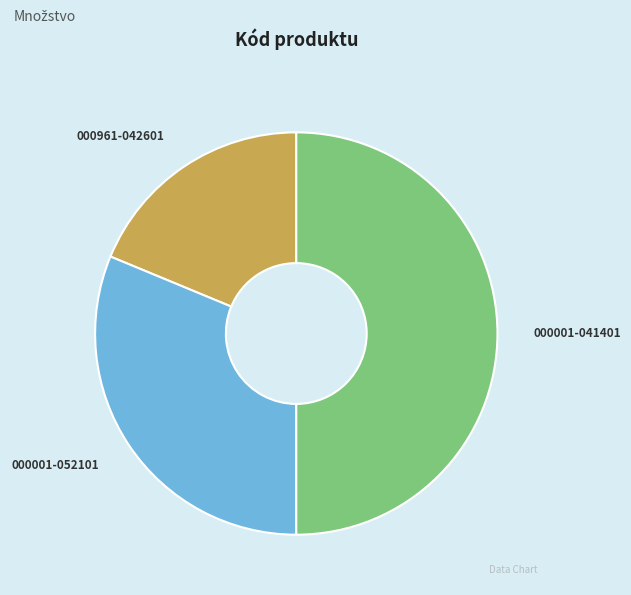

How many segments does this pie chart have?

3